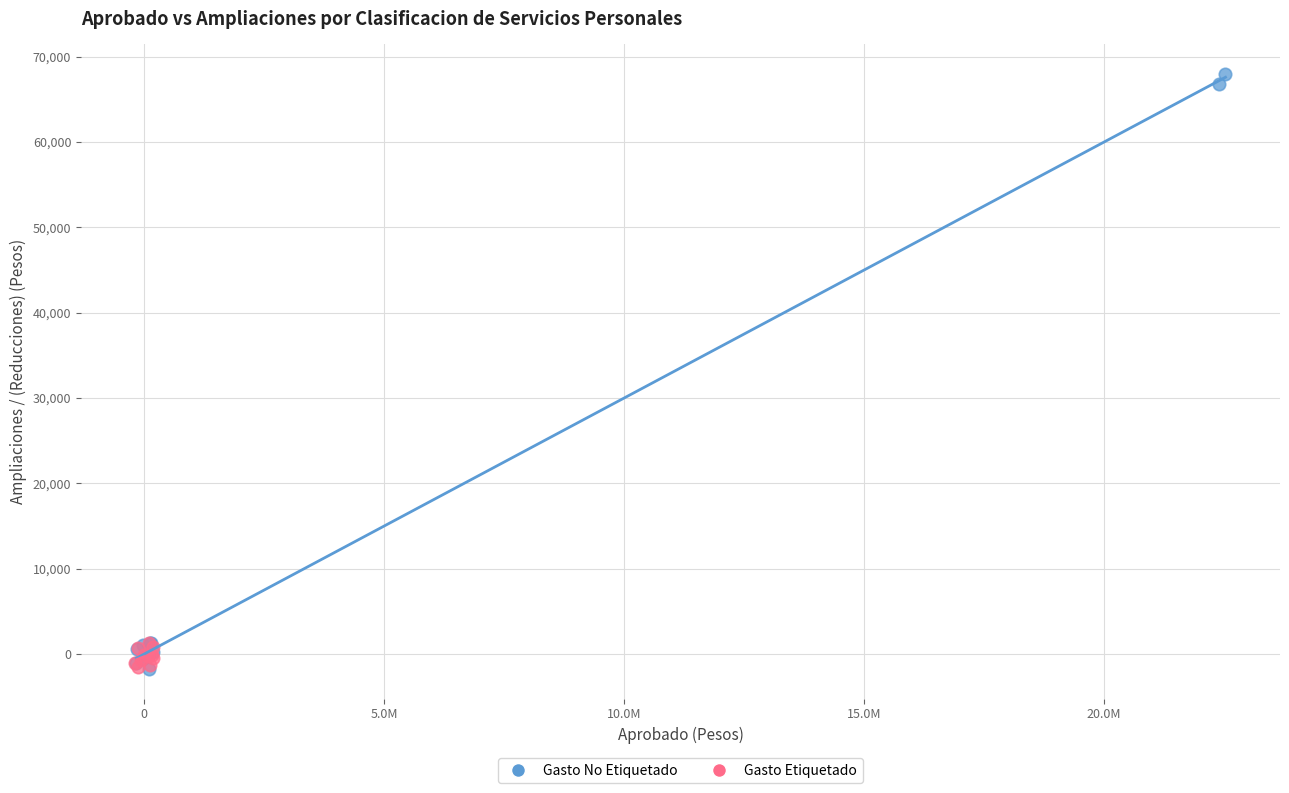

Which series contains the highest Y value?

Gasto No Etiquetado